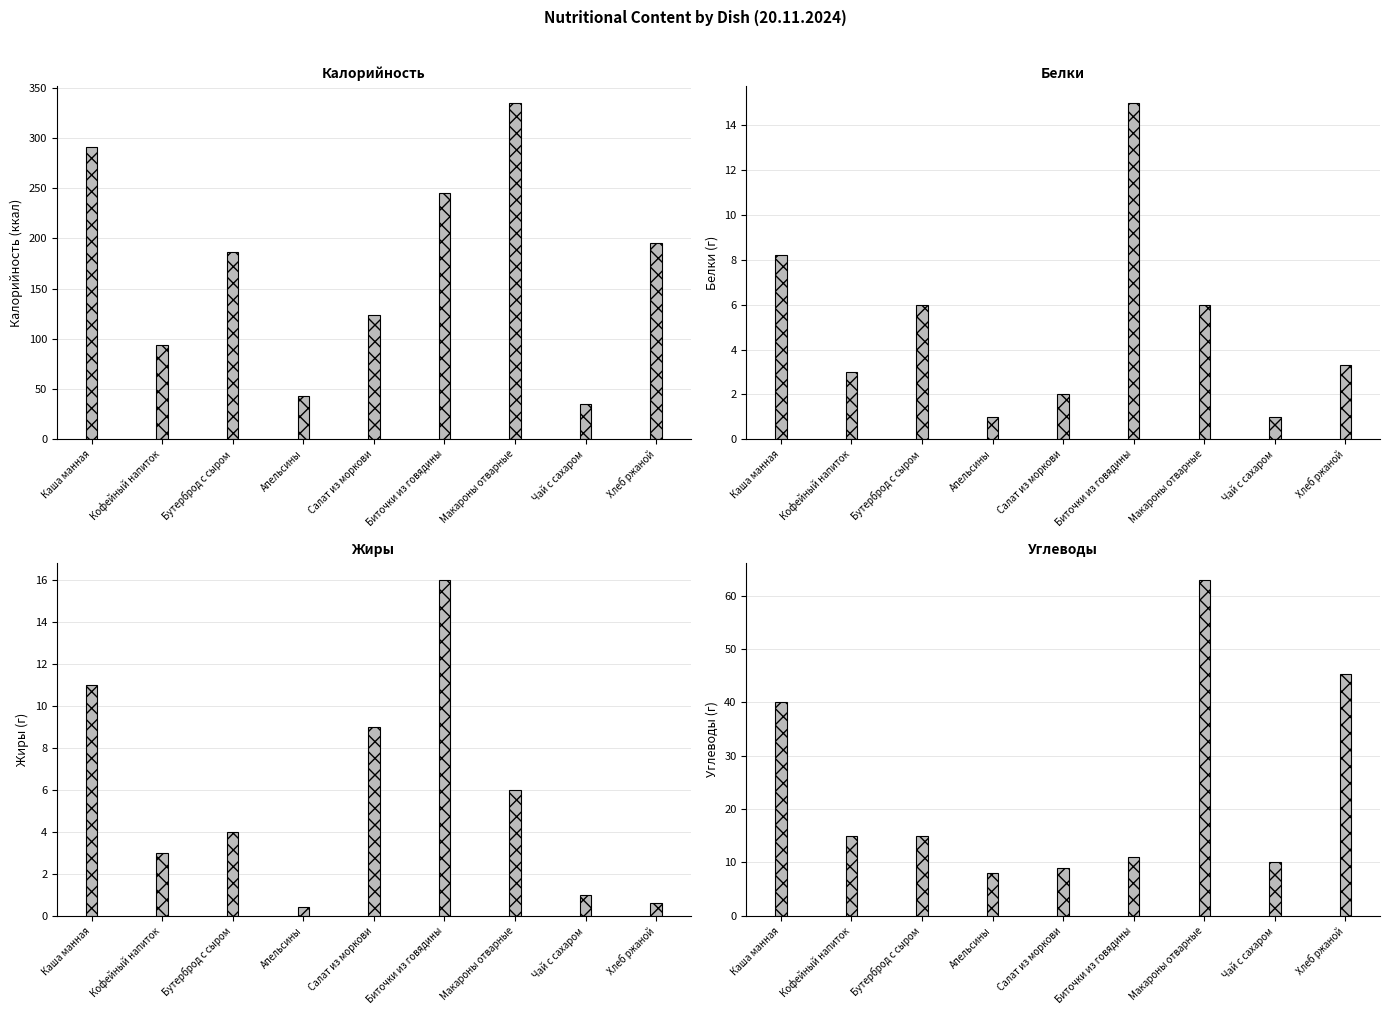

At Макароны отварные, list the series in order from smallest to largest.

Белки, Жиры, Углеводы, Калорийность